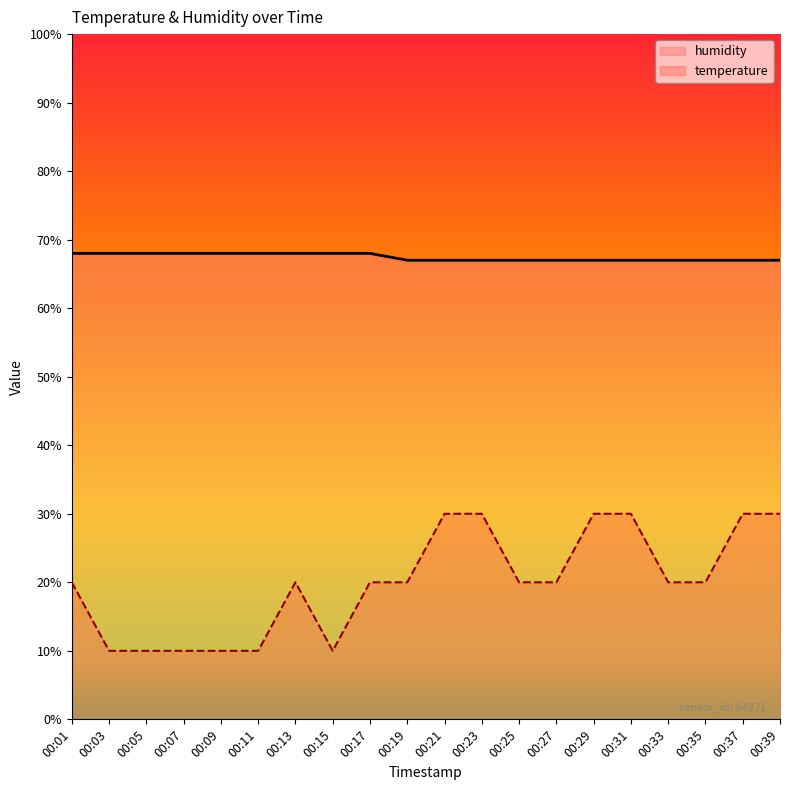

At how many categories does at least one series exceed 56?

20